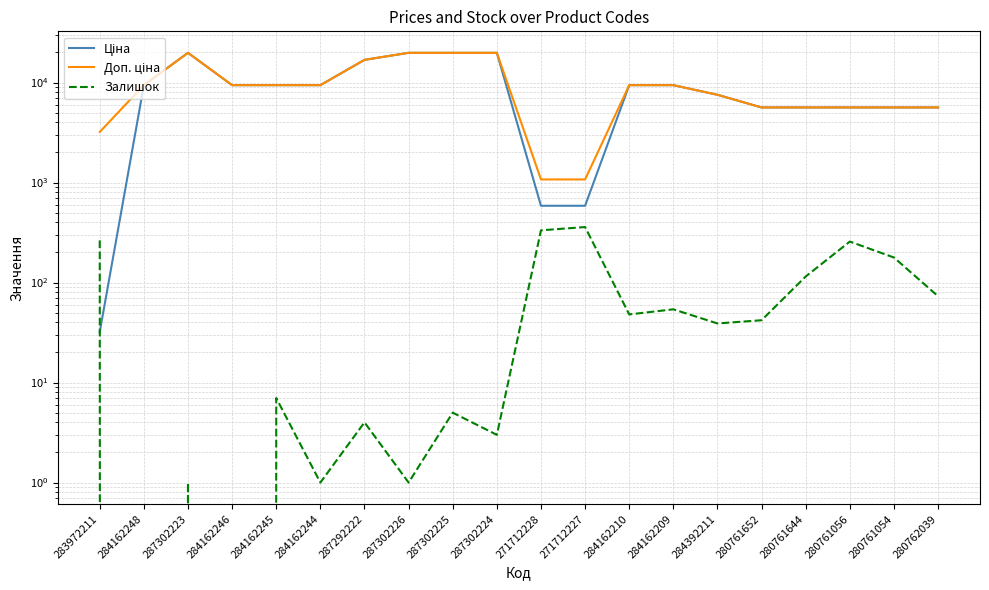

True or false: Залишок and Доп. ціна cross at least once.

False